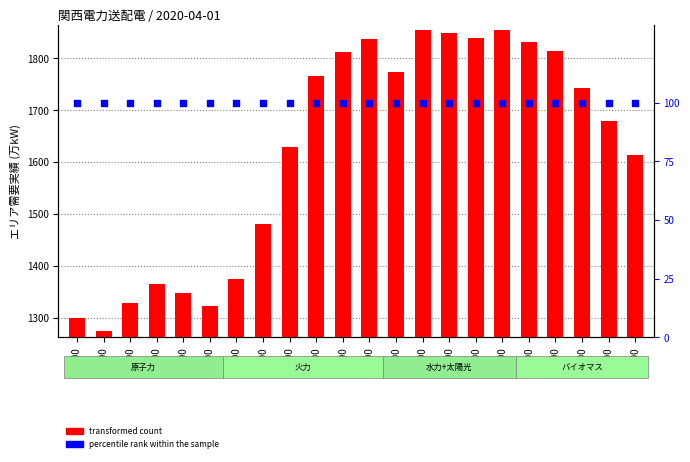

Which series contains the lowest Y value?

percentile rank within the sample